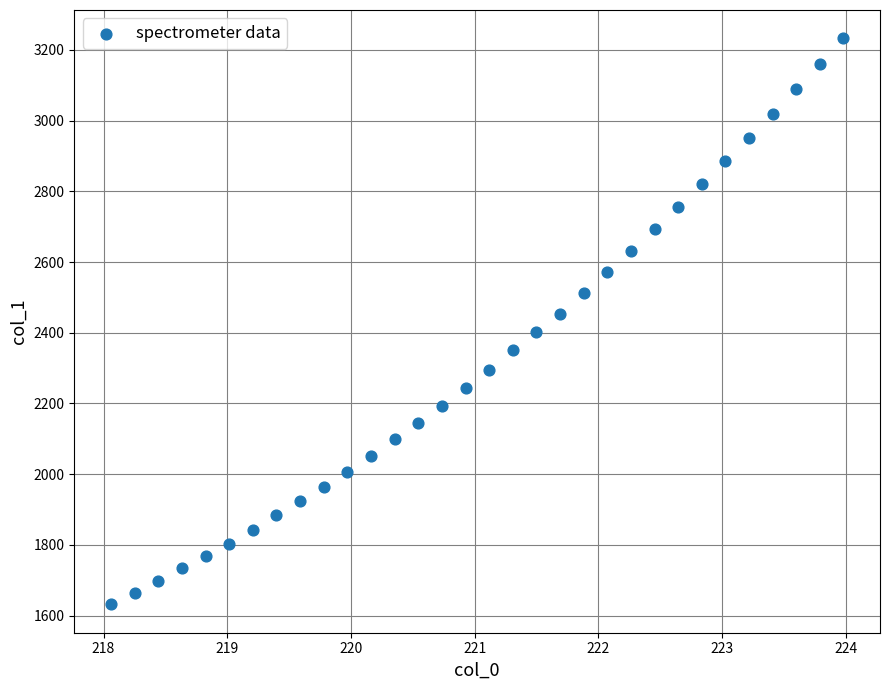

What is the range of Y values (max minus min)?

1601.3